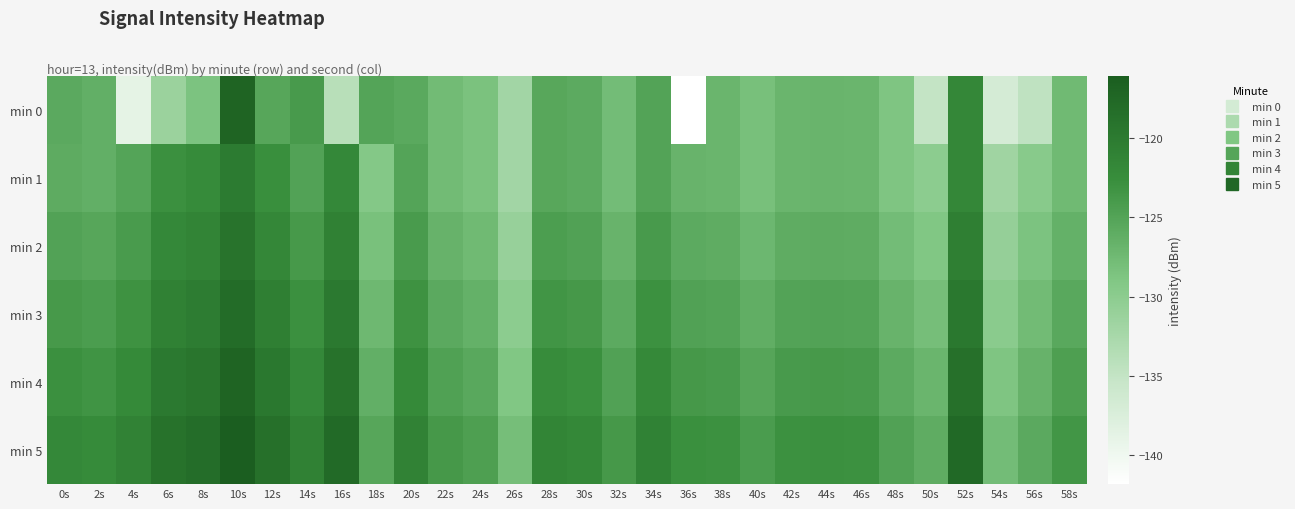

Reading left to right, list all the values displayed in this chart.

min 0: 0s=-125.7	2s=-126.3	4s=-138.7	6s=-131.3	8s=-128.6	10s=-117.1	12s=-125.3	14s=-124.0	16s=-133.9	18s=-125.1	20s=-125.6	22s=-127.7	24s=-128.5	26s=-132.0	28s=-125.4	30s=-125.8	32s=-127.8	34s=-125.0	36s=-141.8	38s=-127.0	40s=-128.2	42s=-127.0	44s=-126.9	46s=-127.0	48s=-128.8	50s=-135.0	52s=-121.7	54s=-136.8	56s=-134.7	58s=-127.5
min 1: 0s=-125.9	2s=-126.3	4s=-125.1	6s=-122.9	8s=-122.3	10s=-120.1	12s=-122.7	14s=-124.9	16s=-121.9	18s=-129.3	20s=-125.1	22s=-127.7	24s=-128.5	26s=-132.0	28s=-125.4	30s=-125.8	32s=-127.8	34s=-125.0	36s=-126.8	38s=-127.0	40s=-128.2	42s=-127.0	44s=-126.9	46s=-127.0	48s=-128.8	50s=-130.0	52s=-121.7	54s=-131.8	56s=-129.7	58s=-127.5
min 2: 0s=-124.9	2s=-125.3	4s=-124.1	6s=-121.9	8s=-121.3	10s=-119.1	12s=-121.7	14s=-123.9	16s=-120.9	18s=-128.3	20s=-124.1	22s=-126.7	24s=-127.5	26s=-131.0	28s=-124.4	30s=-124.8	32s=-126.8	34s=-124.0	36s=-125.8	38s=-126.0	40s=-127.2	42s=-126.0	44s=-125.9	46s=-126.0	48s=-127.8	50s=-129.0	52s=-120.7	54s=-130.8	56s=-128.7	58s=-126.5
min 3: 0s=-123.9	2s=-124.3	4s=-123.1	6s=-120.9	8s=-120.3	10s=-118.1	12s=-120.7	14s=-122.9	16s=-119.9	18s=-127.3	20s=-123.1	22s=-125.7	24s=-126.5	26s=-130.0	28s=-123.4	30s=-123.8	32s=-125.8	34s=-123.0	36s=-124.8	38s=-125.0	40s=-126.2	42s=-125.0	44s=-124.9	46s=-125.0	48s=-126.8	50s=-128.0	52s=-119.7	54s=-129.8	56s=-127.7	58s=-125.5
min 4: 0s=-122.9	2s=-123.3	4s=-122.1	6s=-119.9	8s=-119.3	10s=-117.1	12s=-119.7	14s=-121.9	16s=-118.9	18s=-126.3	20s=-122.1	22s=-124.7	24s=-125.5	26s=-129.0	28s=-122.4	30s=-122.8	32s=-124.8	34s=-122.0	36s=-123.8	38s=-124.0	40s=-125.2	42s=-124.0	44s=-123.9	46s=-124.0	48s=-125.8	50s=-127.0	52s=-118.7	54s=-128.8	56s=-126.7	58s=-124.5
min 5: 0s=-121.9	2s=-122.3	4s=-121.1	6s=-118.9	8s=-118.3	10s=-116.1	12s=-118.7	14s=-120.9	16s=-117.9	18s=-125.3	20s=-121.1	22s=-123.7	24s=-124.5	26s=-128.0	28s=-121.4	30s=-121.8	32s=-123.8	34s=-121.0	36s=-122.8	38s=-123.0	40s=-124.2	42s=-123.0	44s=-122.9	46s=-123.0	48s=-124.8	50s=-126.0	52s=-117.7	54s=-127.8	56s=-125.7	58s=-123.5